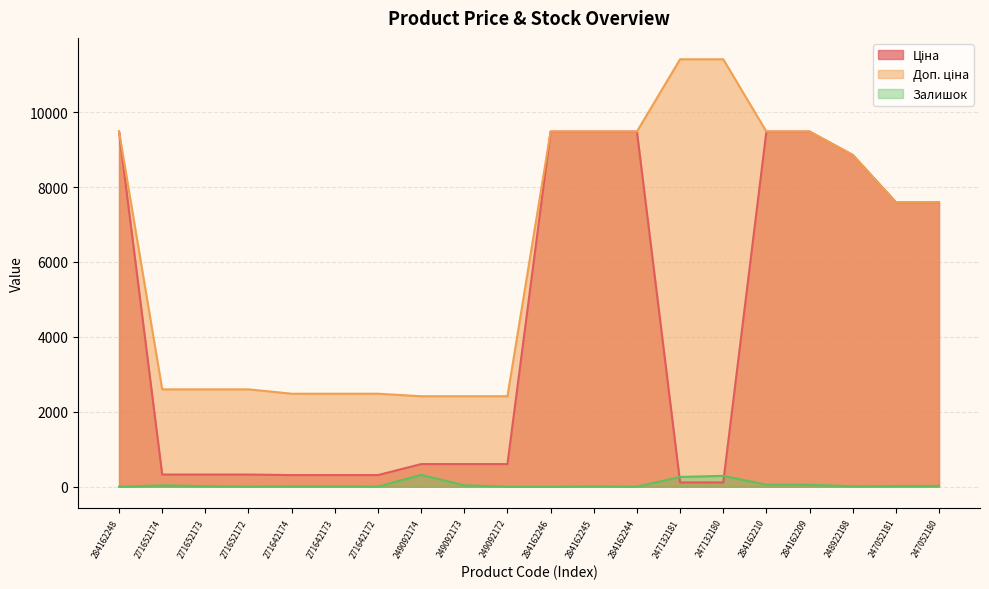

What is the minimum value for Доп. ціна?

2414.8